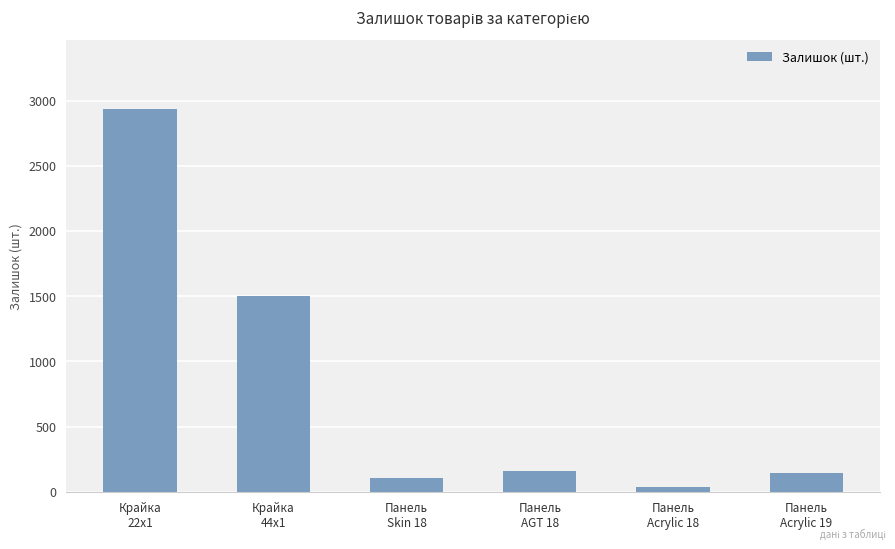

What is the label of the 5th bar from the left?

Панель
Acrylic 18